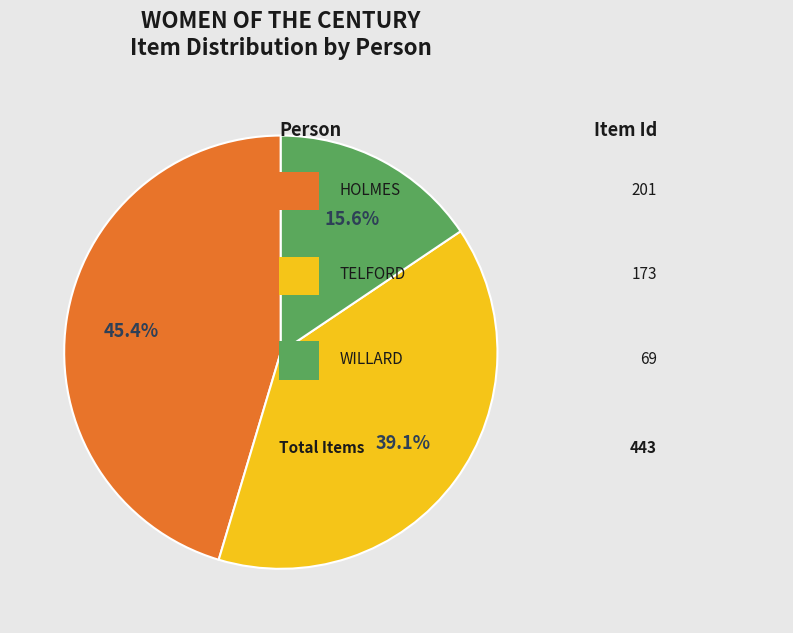

How many segments does this pie chart have?

3